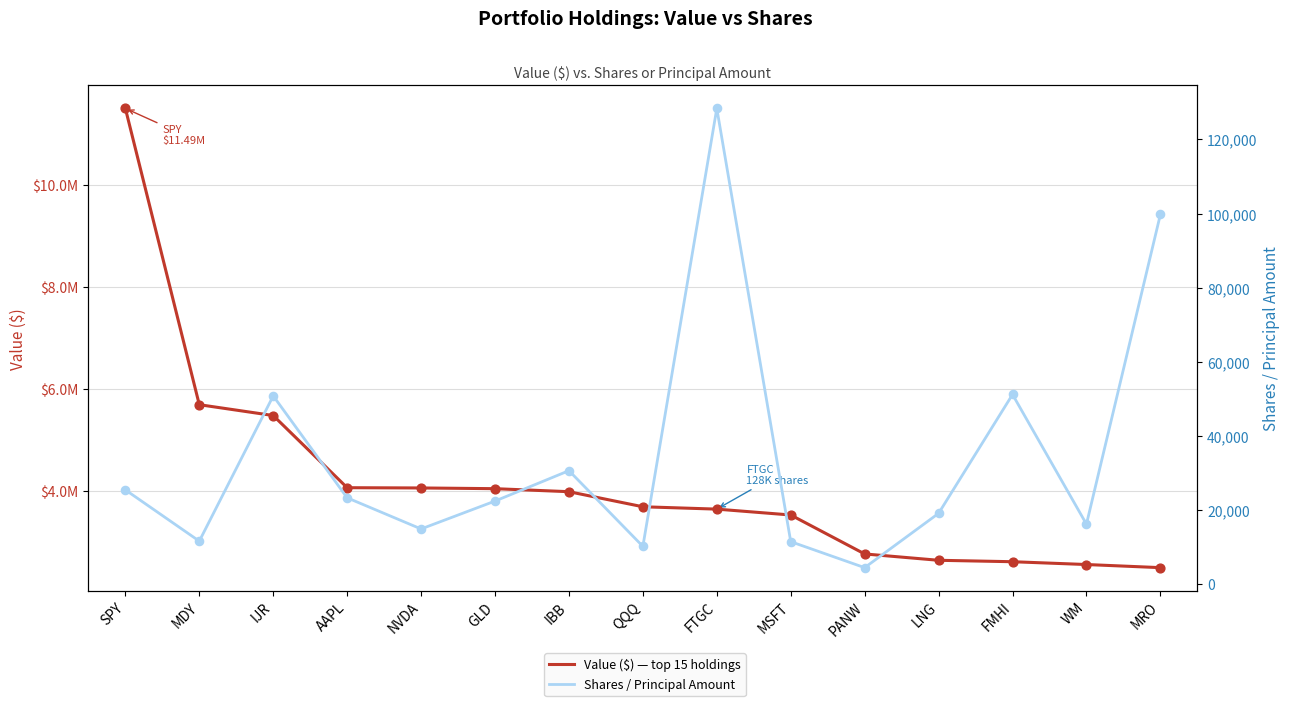

Which series has the largest total across all categories?

Value ($) — top 15 holdings